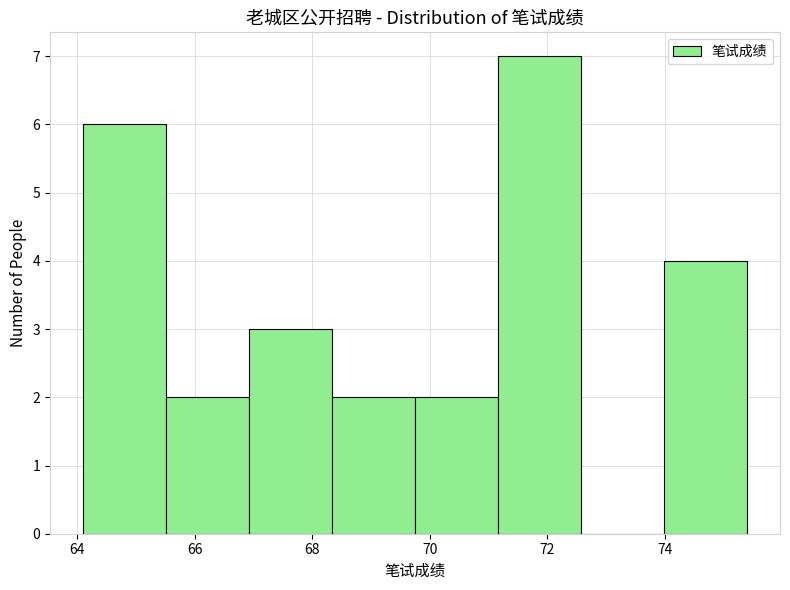

How tall is the bar that spans 69.8 to 71.2 on the x-axis? Neither the bar edges nor the heights are printed on the chart, so give them approximately, as read against the axes.

2